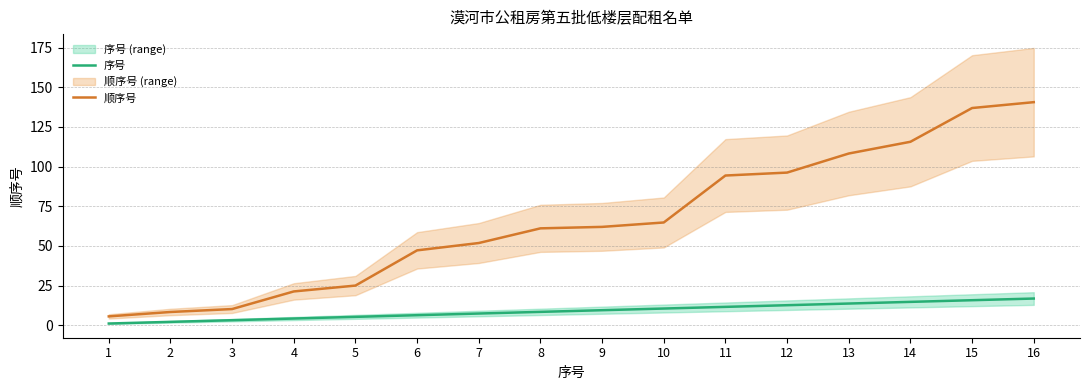

How many data points in 顺序号 are above 61?

9